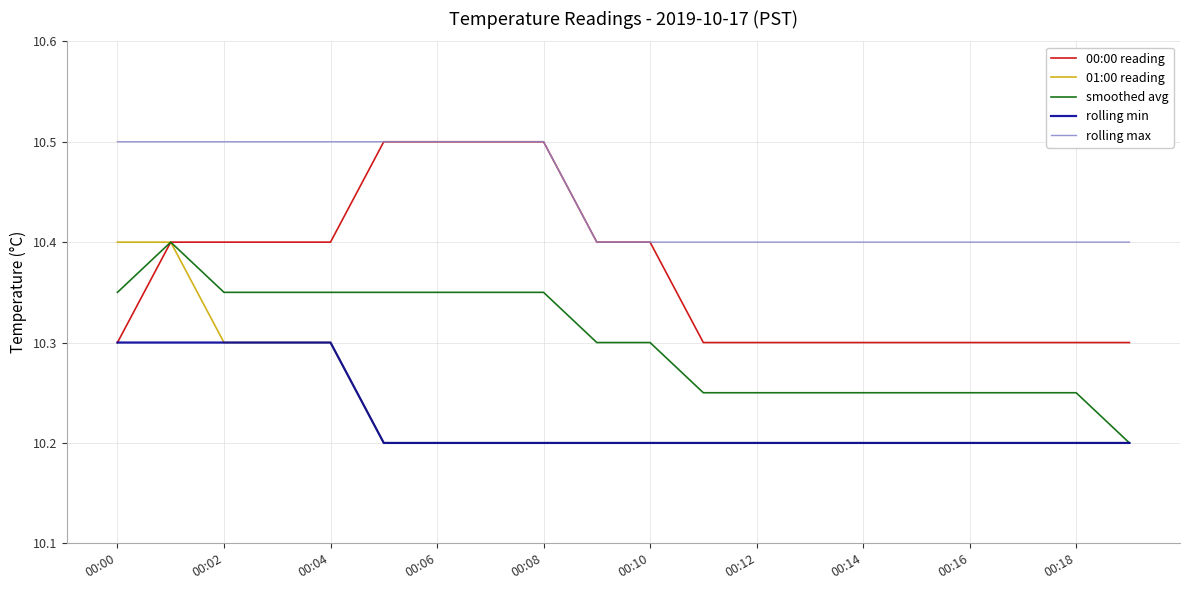

Which series has the largest total across all categories?

rolling max